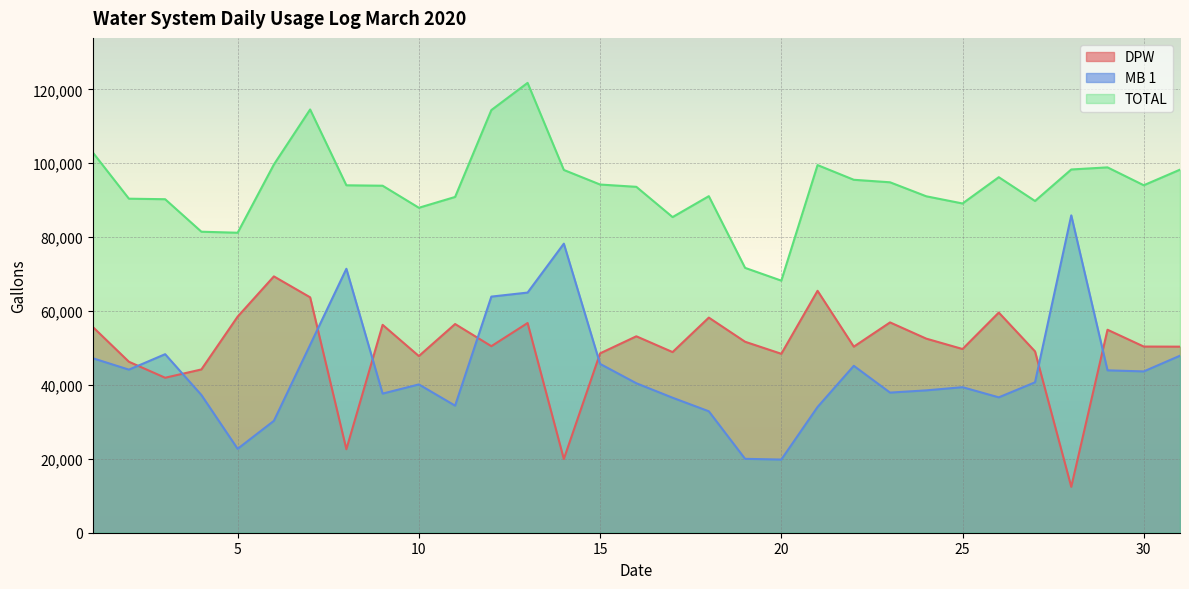

Reading left to right, what are all the values shown in this chart?

DPW: 1=55730	2=46276	3=41946	4=44194	5=58487	6=69380	7=63720	8=22596	9=56266	10=47819	11=56488	12=50490	13=56760	14=19950	15=48549	16=53166	17=48894	18=58226	19=51690	20=48430	21=65480	22=50358	23=56926	24=52530	25=49725	26=59590	27=49080	28=12420	29=54940	30=50390	31=50360
MB 1: 1=47240	2=44137	3=48324	4=37277	5=22711	6=30280	7=50840	8=71444	9=37656	10=40137	11=34395	12=63910	13=65000	14=78240	15=45696	16=40458	17=36540	18=32868	19=20000	20=19800	21=34030	22=45173	23=37925	24=38530	25=39390	26=36640	27=40710	28=85900	29=43950	30=43660	31=47910
TOTAL: 1=102970	2=90413	3=90270	4=81471	5=81198	6=99660	7=114560	8=94040	9=93922	10=87956	11=90883	12=114400	13=121760	14=98190	15=94245	16=93624	17=85434	18=91094	19=71690	20=68230	21=99510	22=95531	23=94851	24=91060	25=89115	26=96230	27=89790	28=98320	29=98890	30=94050	31=98270